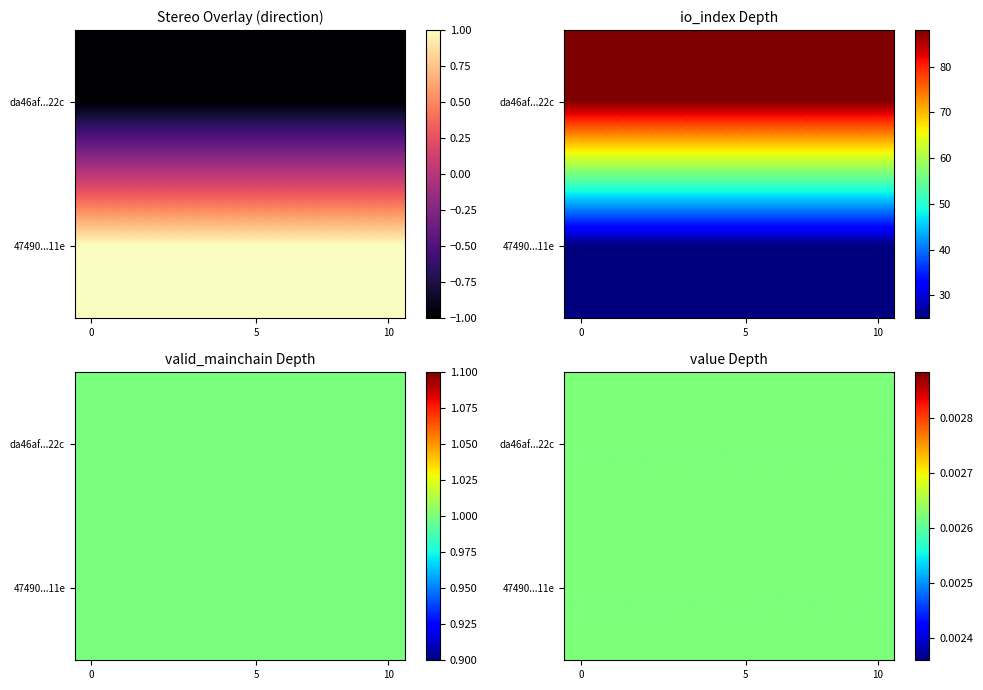

Where is 47490139973c21568a33b7869566795b719a11e nearest to the value 12?

direction